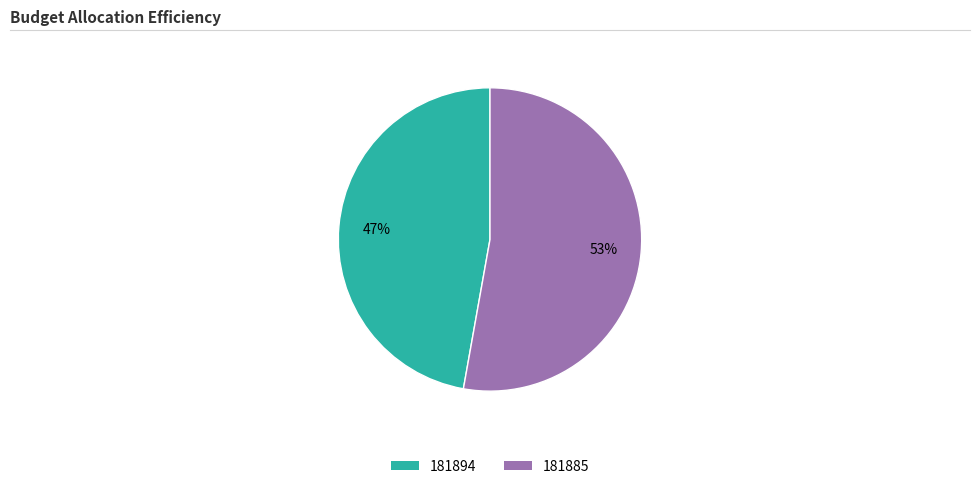

Do 181885 and 181894 together represent more than half of the pie?

Yes